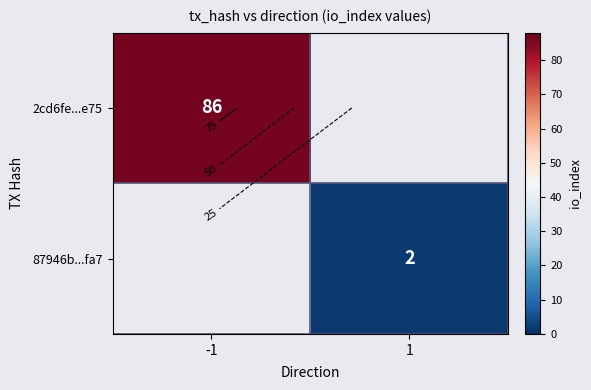

Is it true that 2cd6fe...e75 equals 86.0 at -1?

True